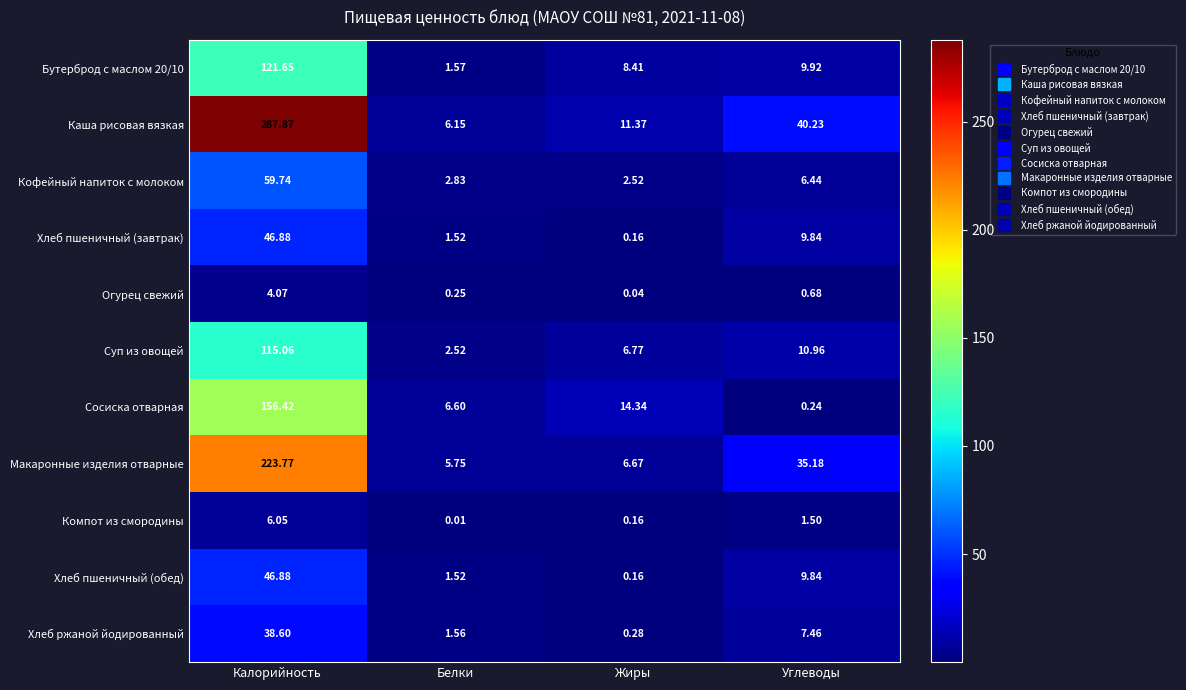

Rank the categories by Кофейный напиток с молоком value from lowest to highest.

Жиры, Белки, Углеводы, Калорийность